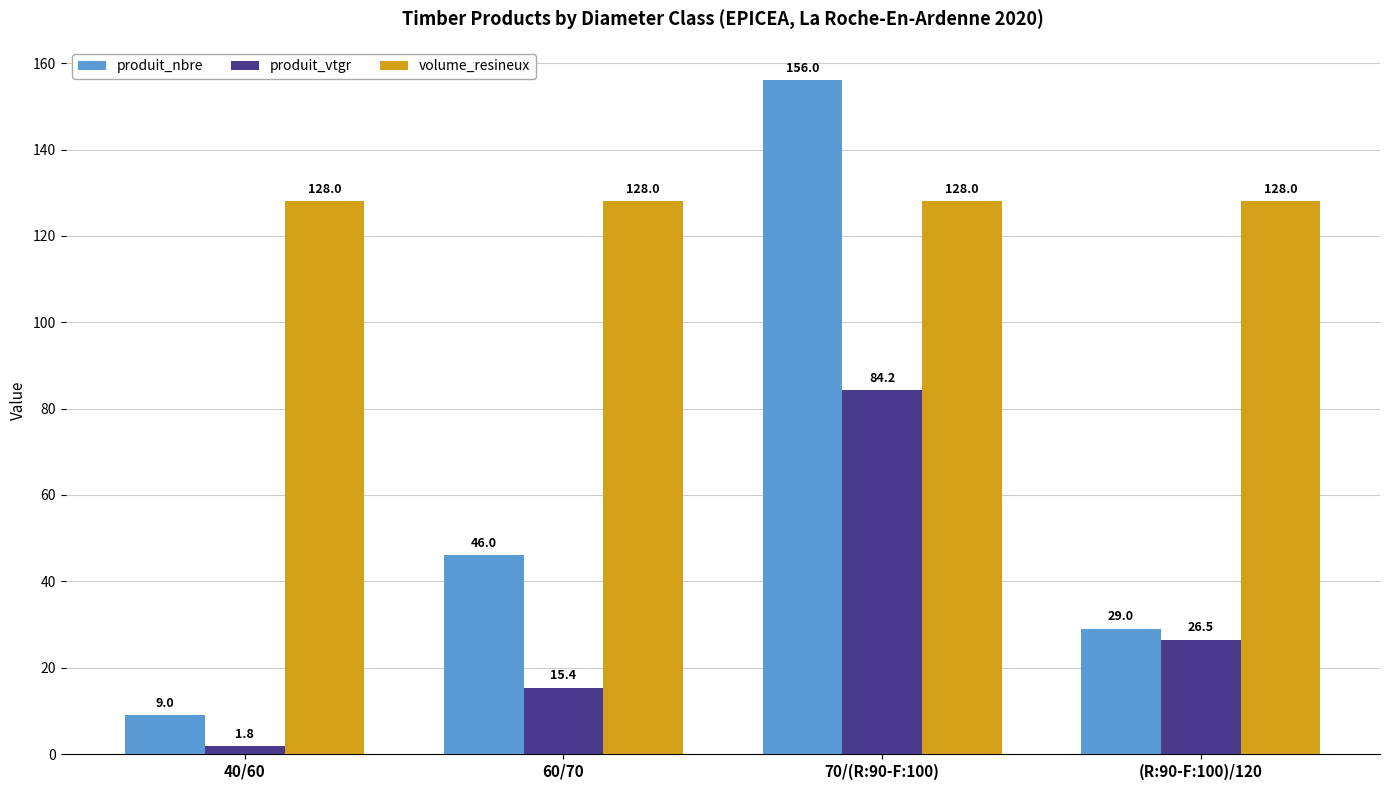

Where does the produit_vtgr series first go above 26?

70/(R:90-F:100)